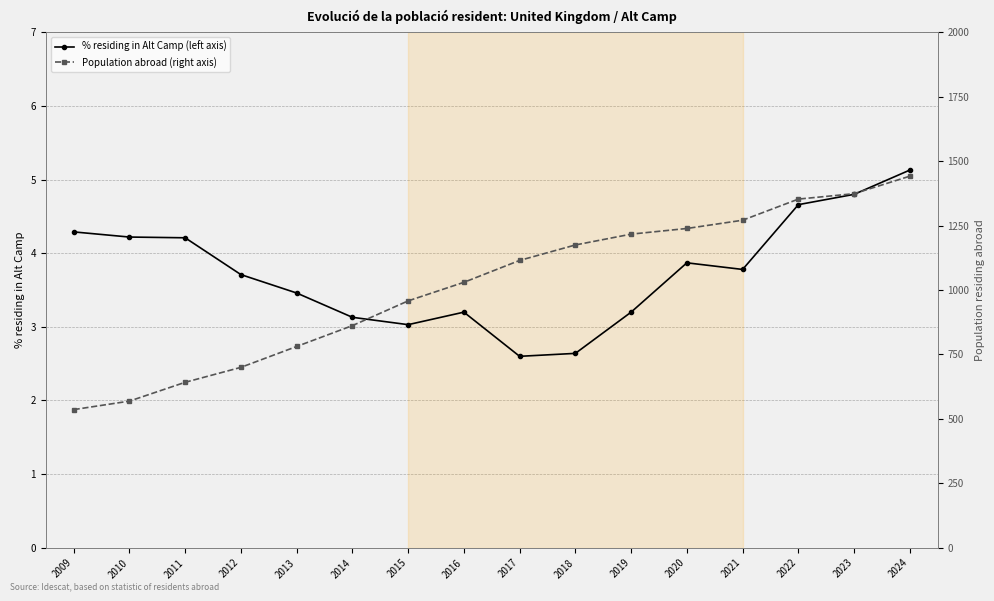

True or false: % residing in Alt Camp (left axis) and Population abroad (right axis) cross at least once.

False